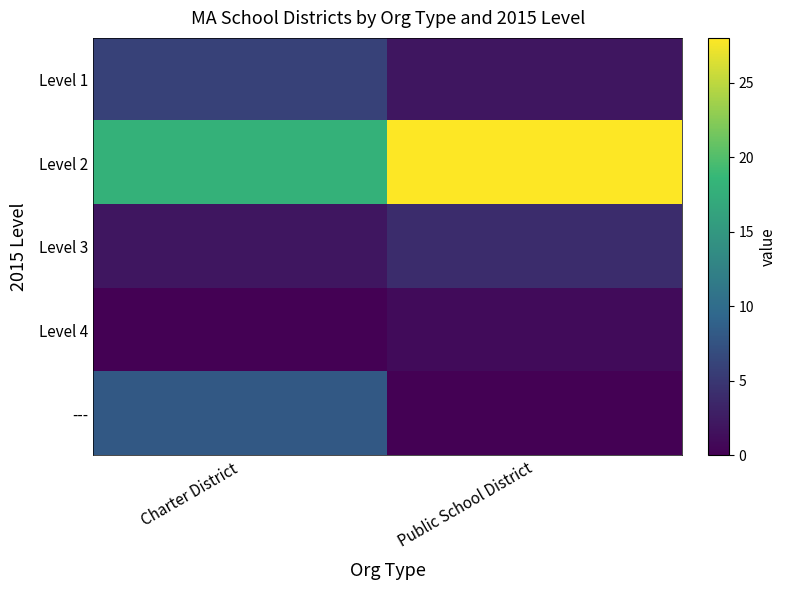

Reading left to right, extract all data points from this chart.

Level 1: Charter District=6	Public School District=2
Level 2: Charter District=18	Public School District=28
Level 3: Charter District=2	Public School District=4
Level 4: Charter District=0	Public School District=1
---: Charter District=8	Public School District=0